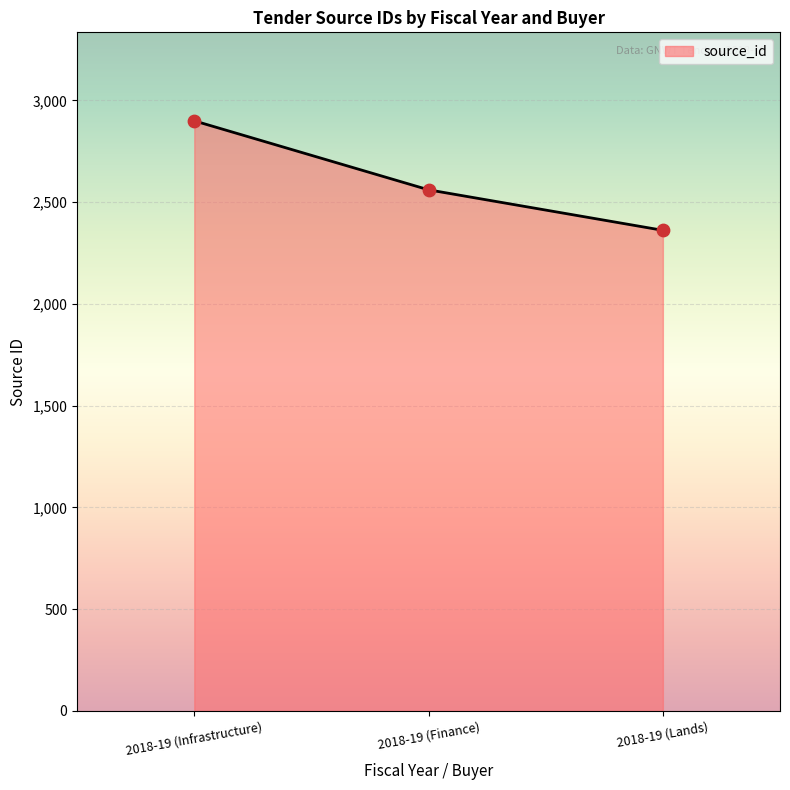

Between 2018-19 (Infrastructure) and 2018-19 (Finance), which is larger?

2018-19 (Infrastructure)